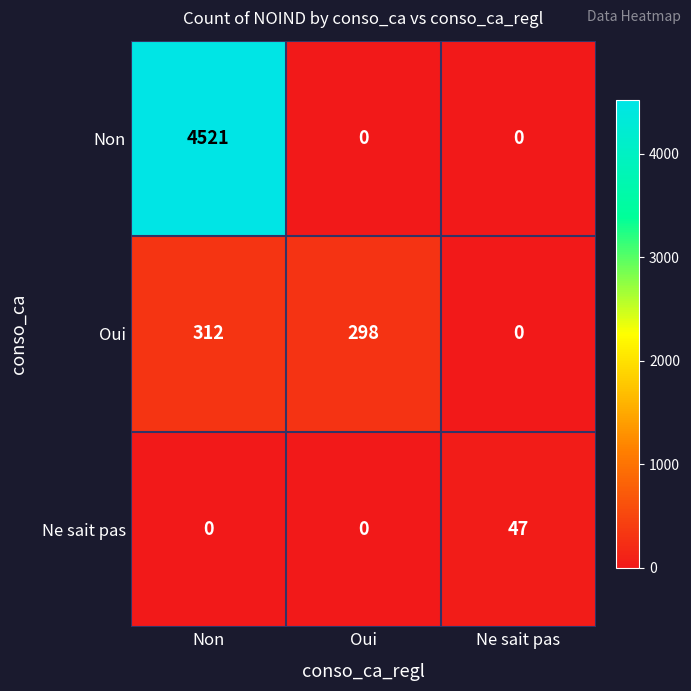

Between Non and Ne sait pas, which series saw the biggest shift?

Non